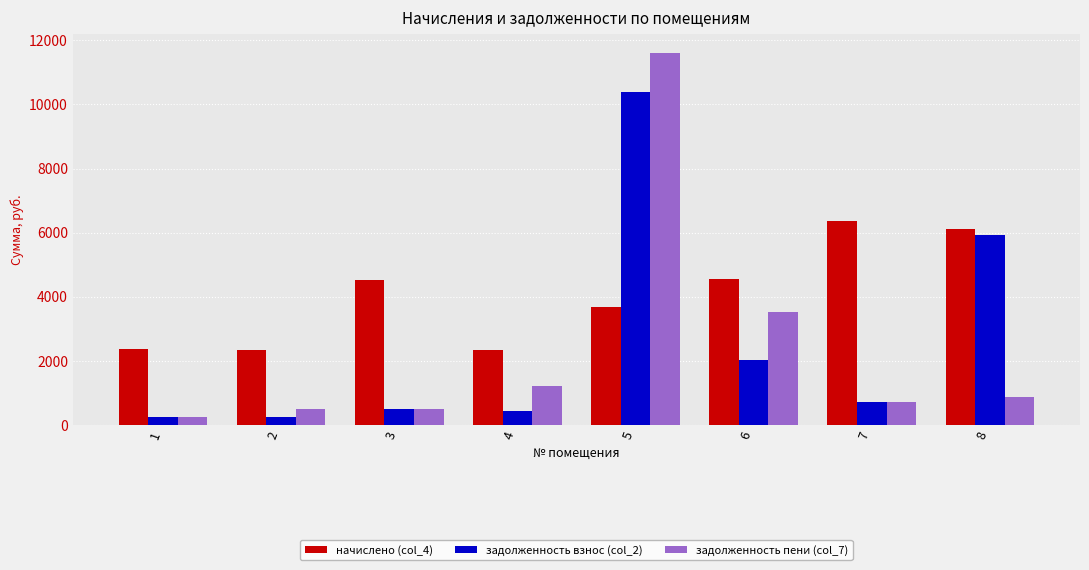

How many data points in начислено (col_4) are less than 4536?

4